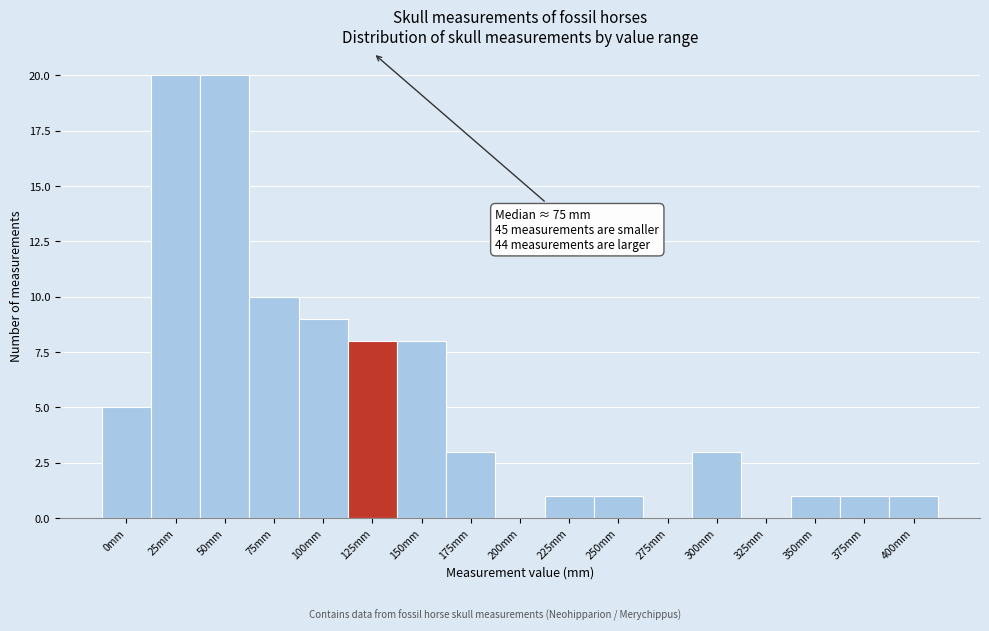

Reading left to right, what are all the values shown in this chart?

0mm=5	25mm=20	50mm=20	75mm=10	100mm=9	125mm=8	150mm=8	175mm=3	200mm=0	225mm=1	250mm=1	275mm=0	300mm=3	325mm=0	350mm=1	375mm=1	400mm=1